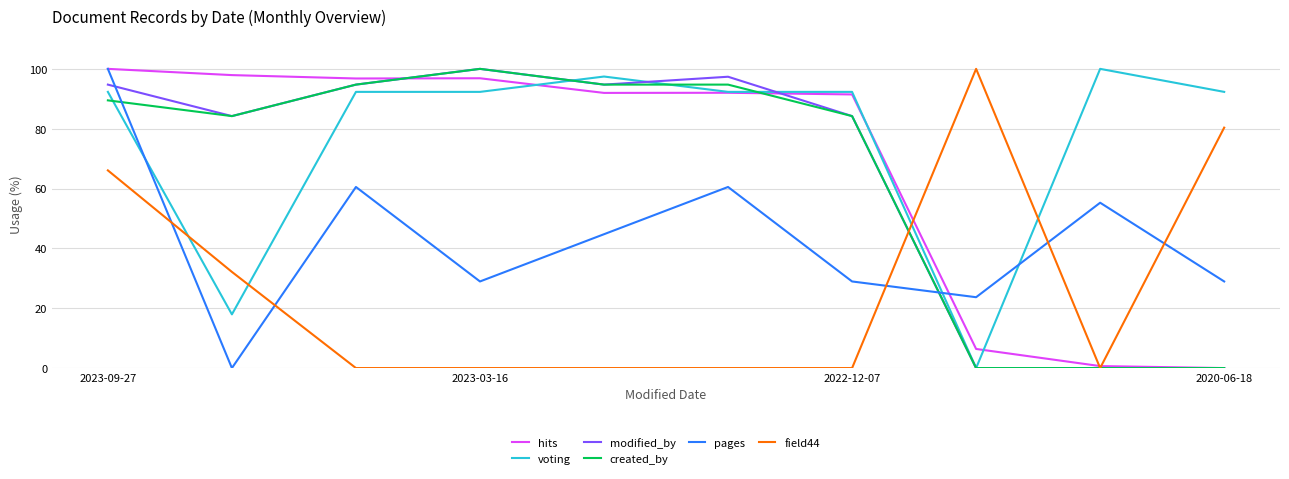

At which category is the sum across all series the highest?

2023-09-27